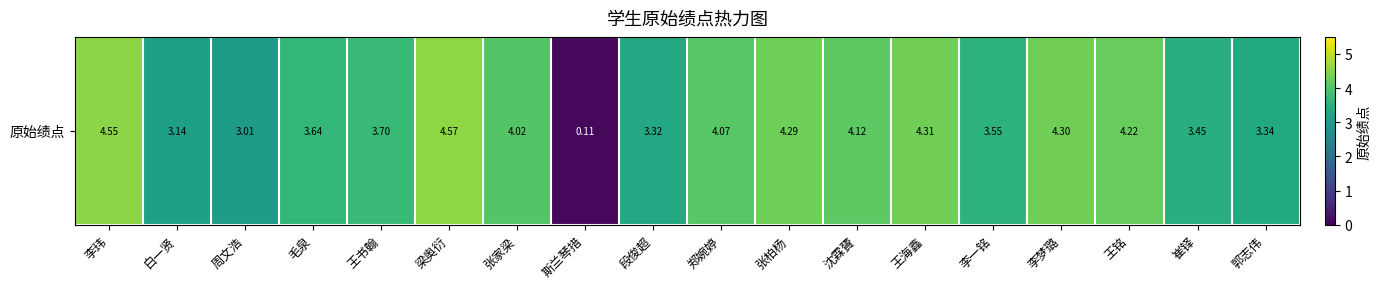

Reading left to right, extract all data points from this chart.

4.5	3.1	3.0	3.6	3.7	4.6	4.0	0.1	3.3	4.1	4.3	4.1	4.3	3.5	4.3	4.2	3.5	3.3